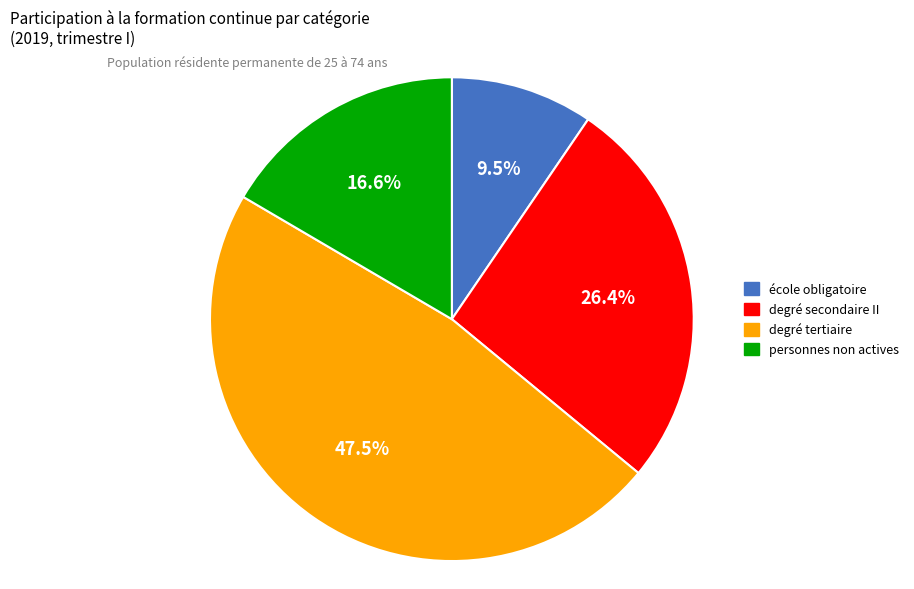

What is the total percentage of degré secondaire II and personnes non actives?

43.0%